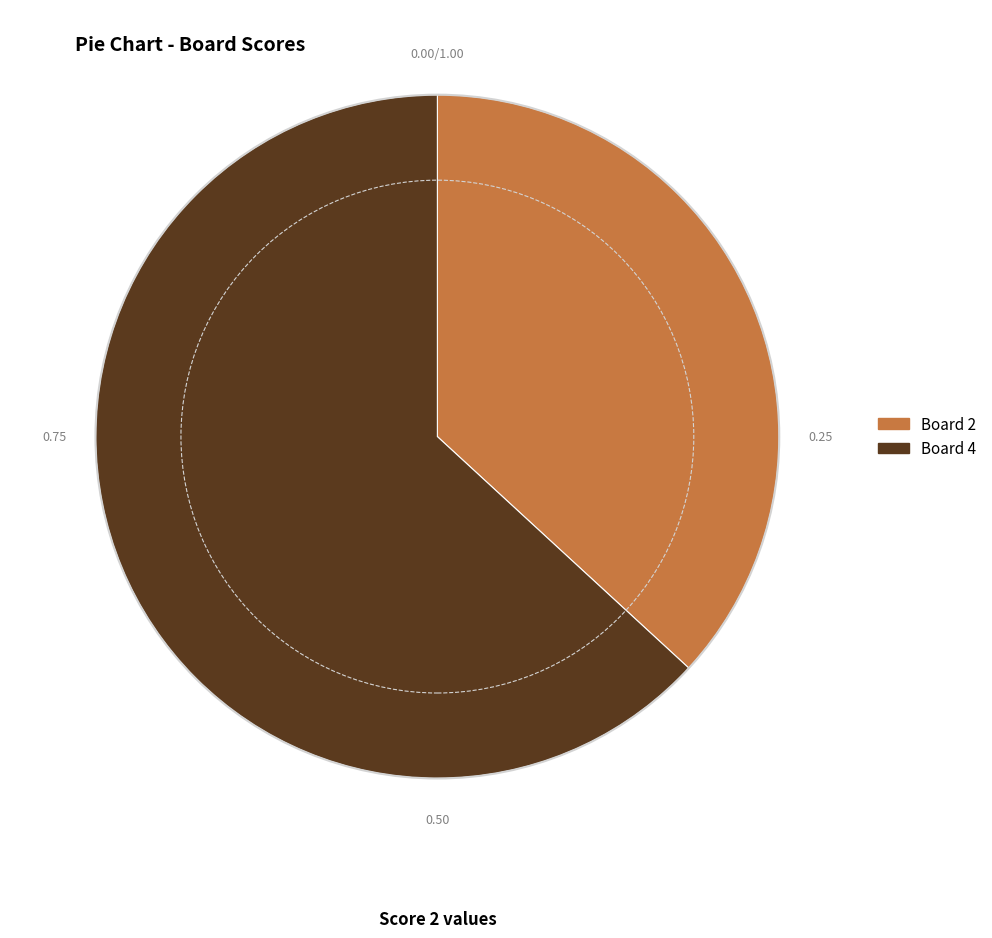

Count the number of slices in the pie.

2